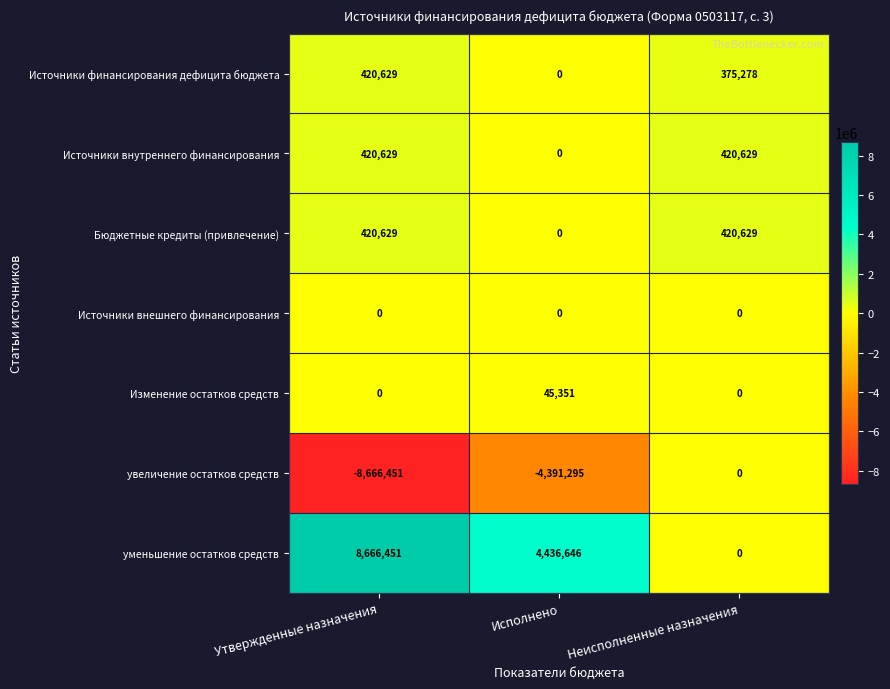

What is the sum of all Источники внутреннего финансирования values?

841258